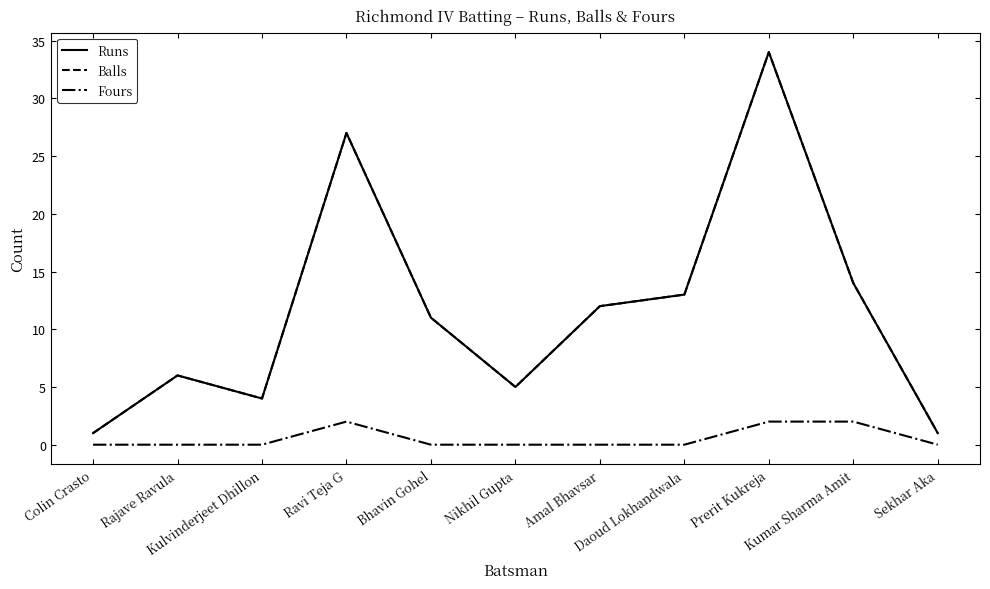

At which label is Fours closest to 1?

Colin Crasto